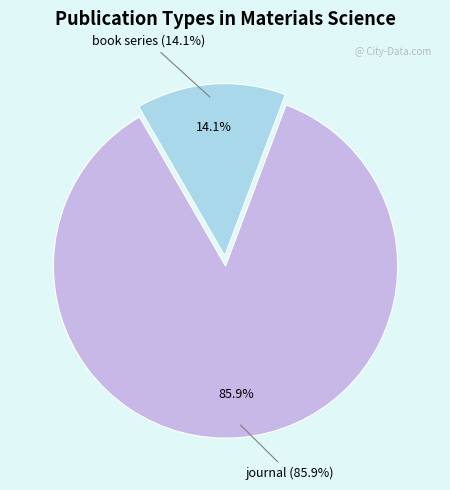

How many slices are in this pie chart?

2